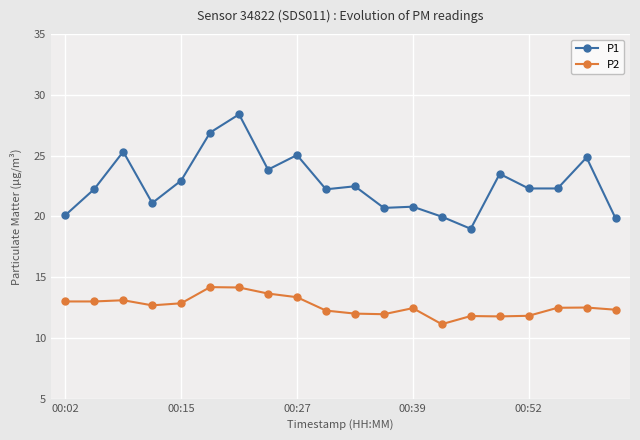

Rank the series by their average value, from lowest to highest.

P2, P1